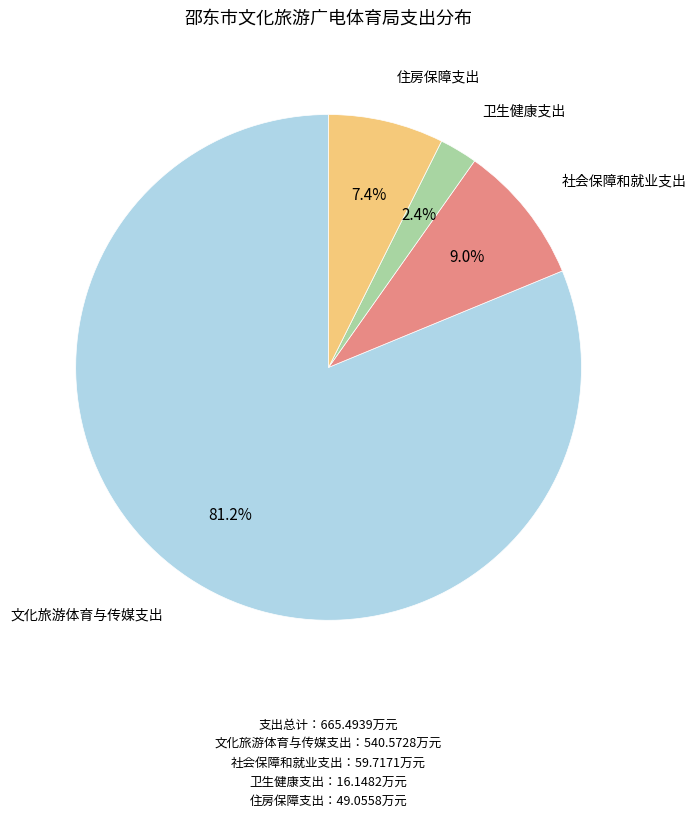

Is there any slice that represents more than half of the pie?

Yes